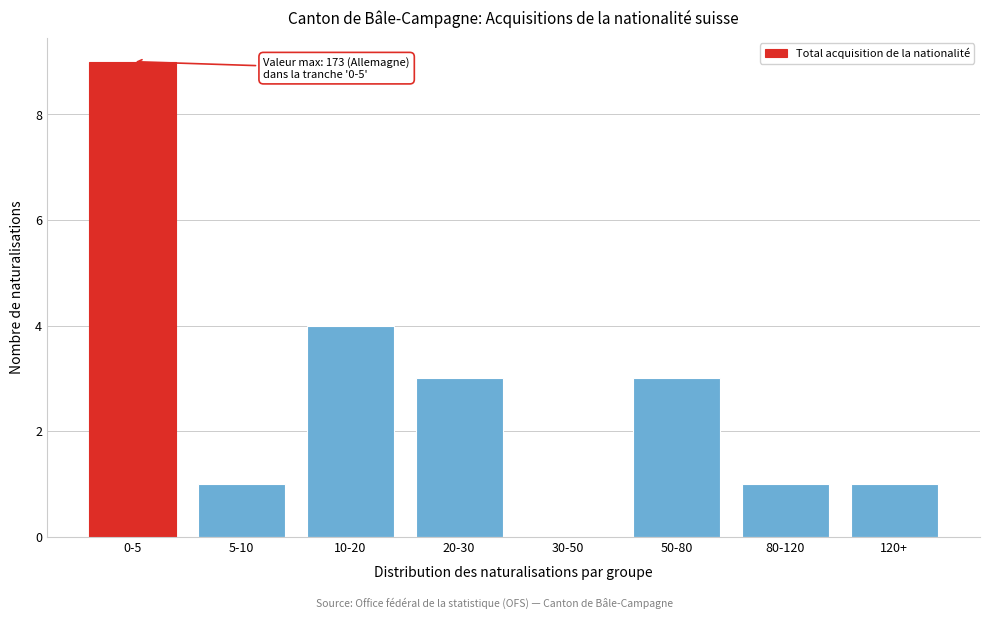

Reading left to right, transcribe all the data shown in this chart.

0-5=9	5-10=1	10-20=4	20-30=3	30-50=0	50-80=3	80-120=1	120+=1